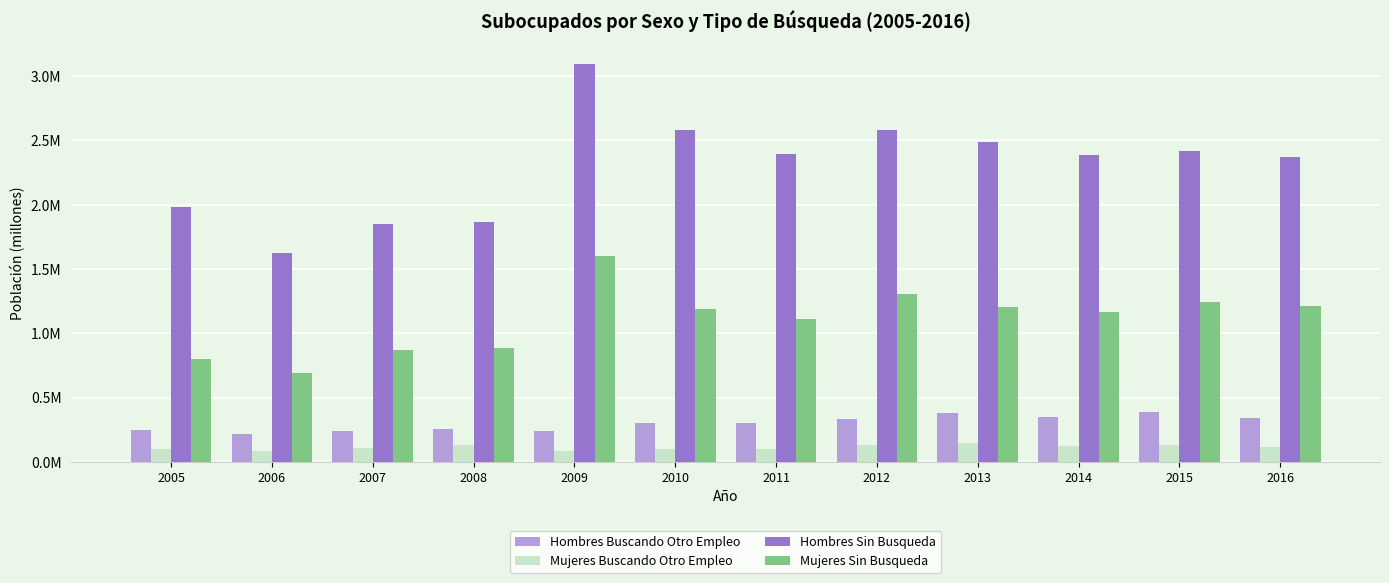

At which label is Hombres Buscando Otro Empleo closest to 0?

2006